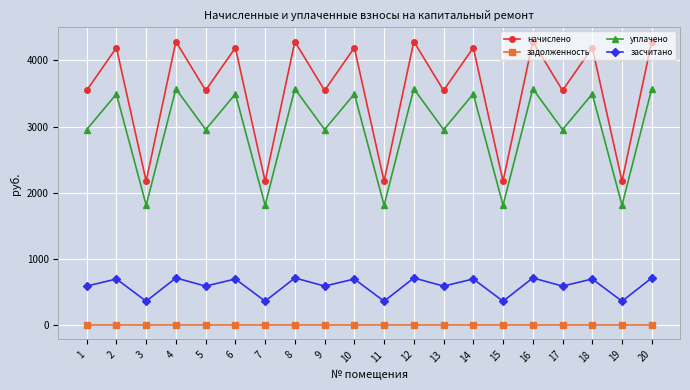

Which series has the widest spread of values?

начислено